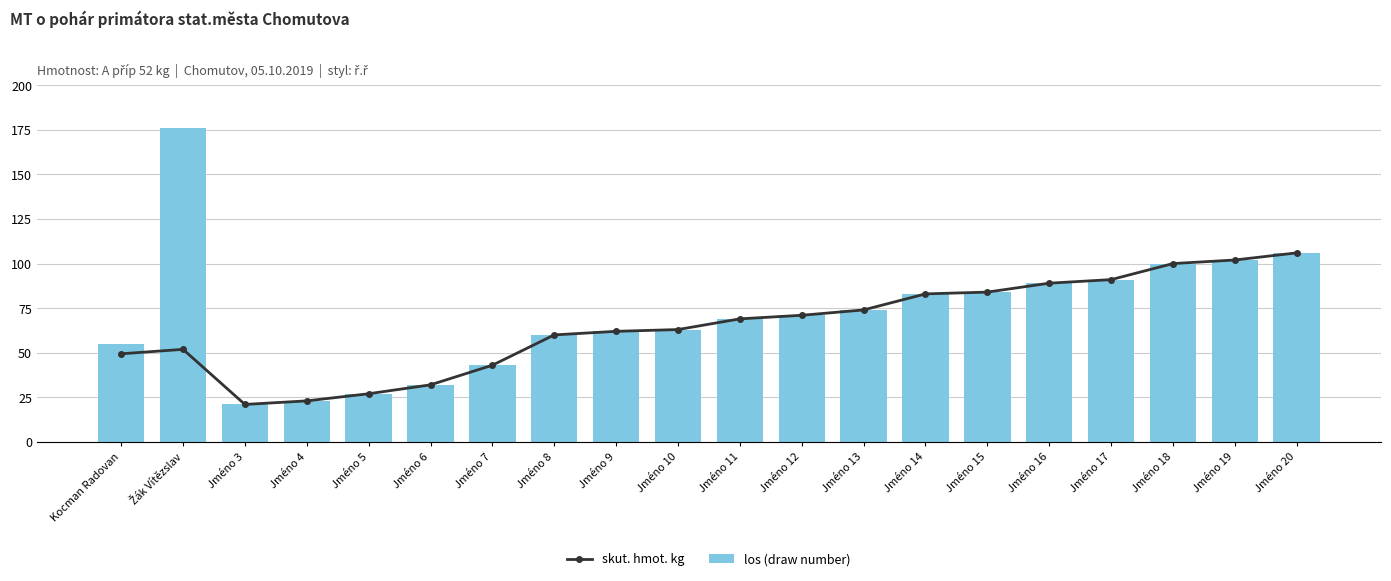

What are all the series names shown in the legend?

skut. hmot. kg, los (draw number)